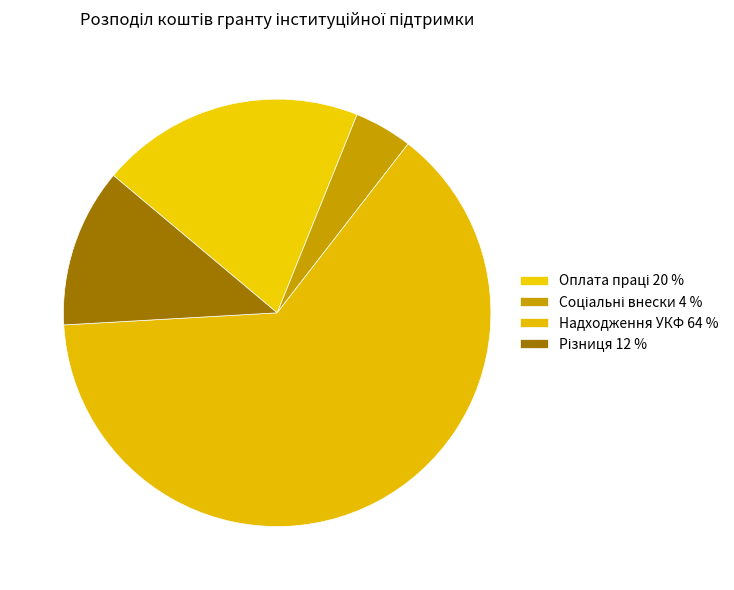

To the nearest percent, what is the difference between the largest and smallest slice percentages?

59%